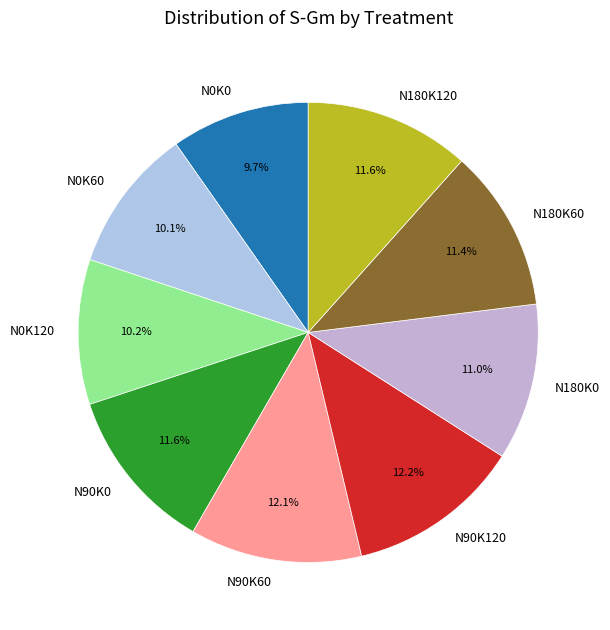

To the nearest percent, what portion does N90K60 represent?

12%